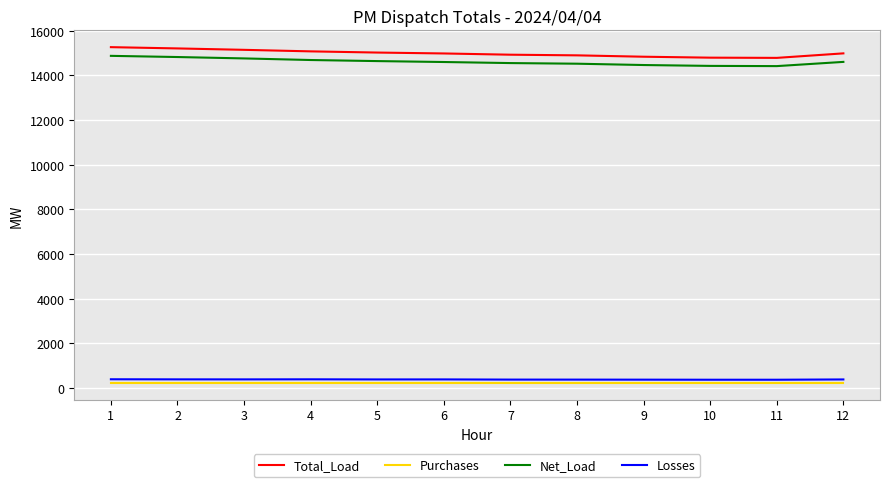

Read the Purchases value at 3.

225.0